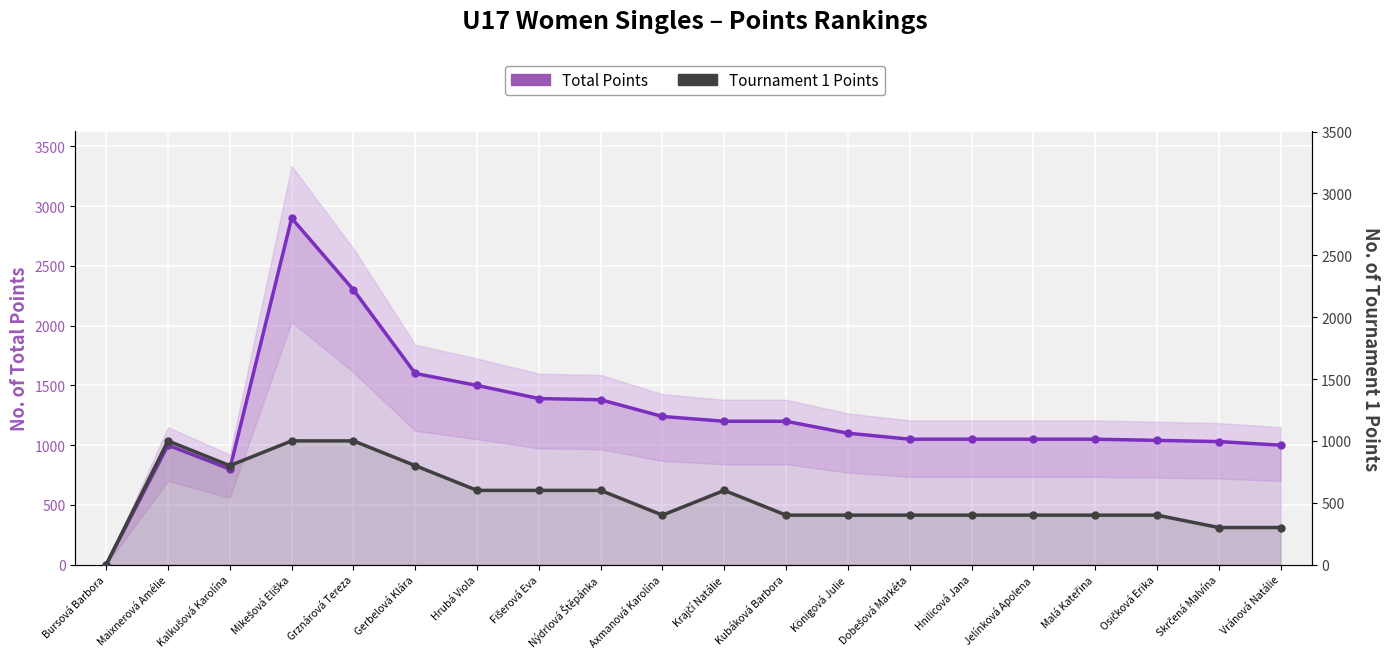

Which series has the largest total across all categories?

Total Points